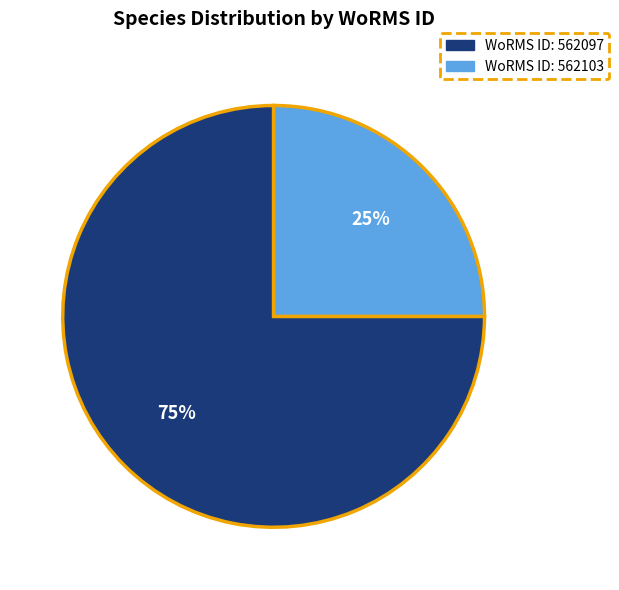

To the nearest percent, what is the average slice percentage?

50%